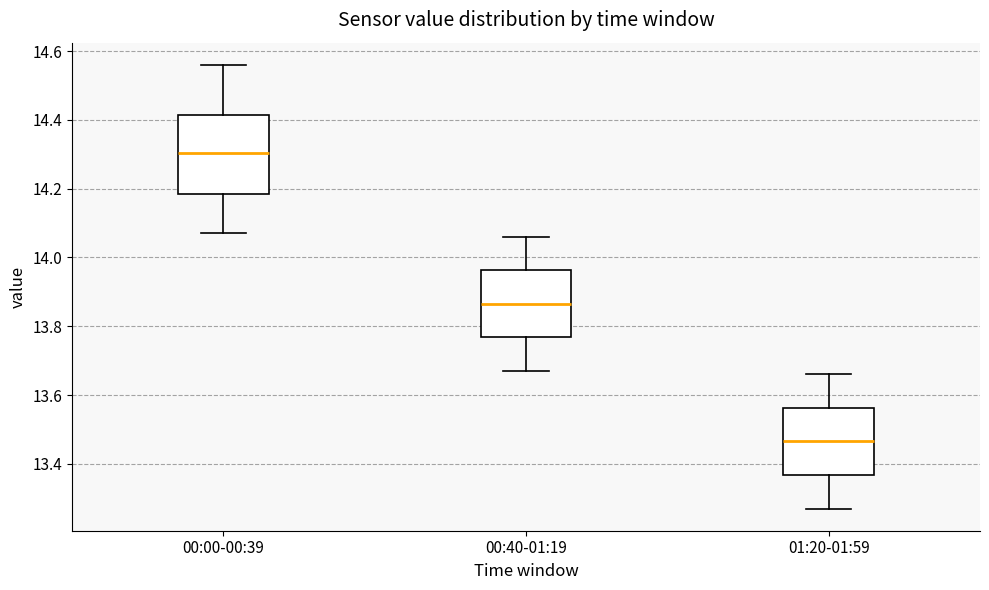

Which box's median line is the lowest?

01:20-01:59